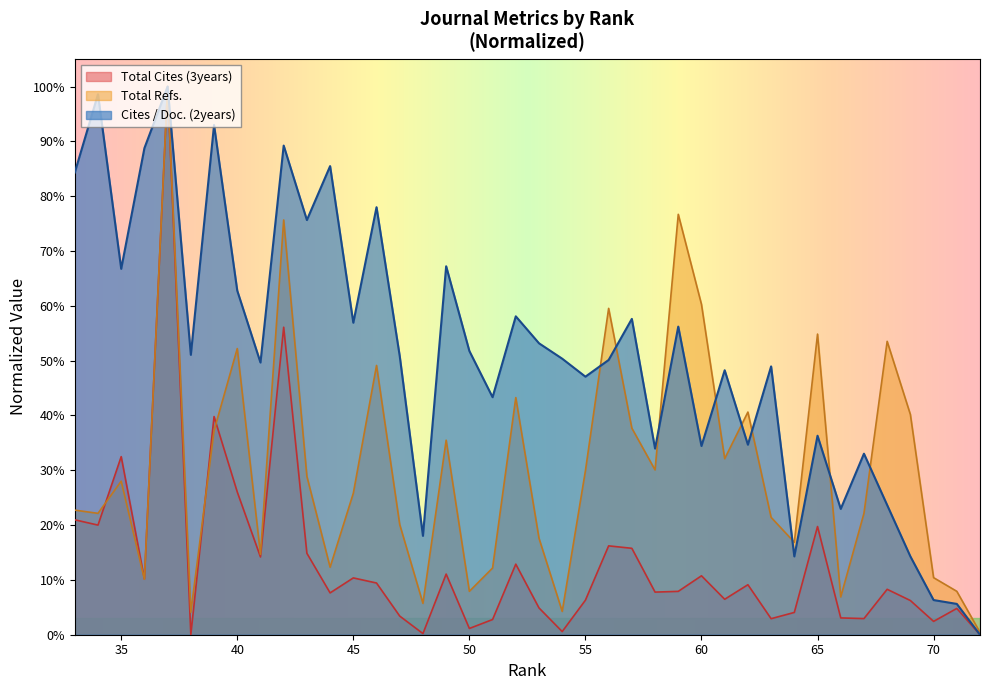

Reading left to right, extract all data points from this chart.

Total Cites (3years): 72=0.0	71=0.0	70=0.0	69=0.1	68=0.1	67=0.0	66=0.0	65=0.2	64=0.0	63=0.0	62=0.1	61=0.1	60=0.1	59=0.1	58=0.1	57=0.2	56=0.2	55=0.1	54=0.0	53=0.0	52=0.1	51=0.0	50=0.0	49=0.1	48=0.0	47=0.0	46=0.1	45=0.1	44=0.1	43=0.1	42=0.6	41=0.1	40=0.3	39=0.4	38=0.0	37=1.0	36=0.1	35=0.3	34=0.2	33=0.2
Total Refs.: 72=0.0	71=0.1	70=0.1	69=0.4	68=0.5	67=0.2	66=0.1	65=0.5	64=0.2	63=0.2	62=0.4	61=0.3	60=0.6	59=0.8	58=0.3	57=0.4	56=0.6	55=0.3	54=0.0	53=0.2	52=0.4	51=0.1	50=0.1	49=0.4	48=0.1	47=0.2	46=0.5	45=0.3	44=0.1	43=0.3	42=0.8	41=0.1	40=0.5	39=0.4	38=0.0	37=1.0	36=0.1	35=0.3	34=0.2	33=0.2
Cites / Doc. (2years): 72=0.0	71=0.1	70=0.1	69=0.1	68=0.2	67=0.3	66=0.2	65=0.4	64=0.1	63=0.5	62=0.3	61=0.5	60=0.3	59=0.6	58=0.3	57=0.6	56=0.5	55=0.5	54=0.5	53=0.5	52=0.6	51=0.4	50=0.5	49=0.7	48=0.2	47=0.5	46=0.8	45=0.6	44=0.9	43=0.8	42=0.9	41=0.5	40=0.6	39=0.9	38=0.5	37=1.0	36=0.9	35=0.7	34=1.0	33=0.8